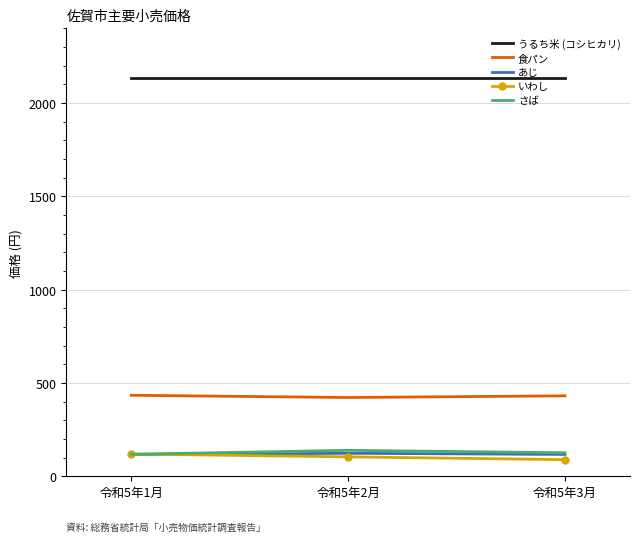

What is the spread (max minus min) of values at 令和5年1月?

2016